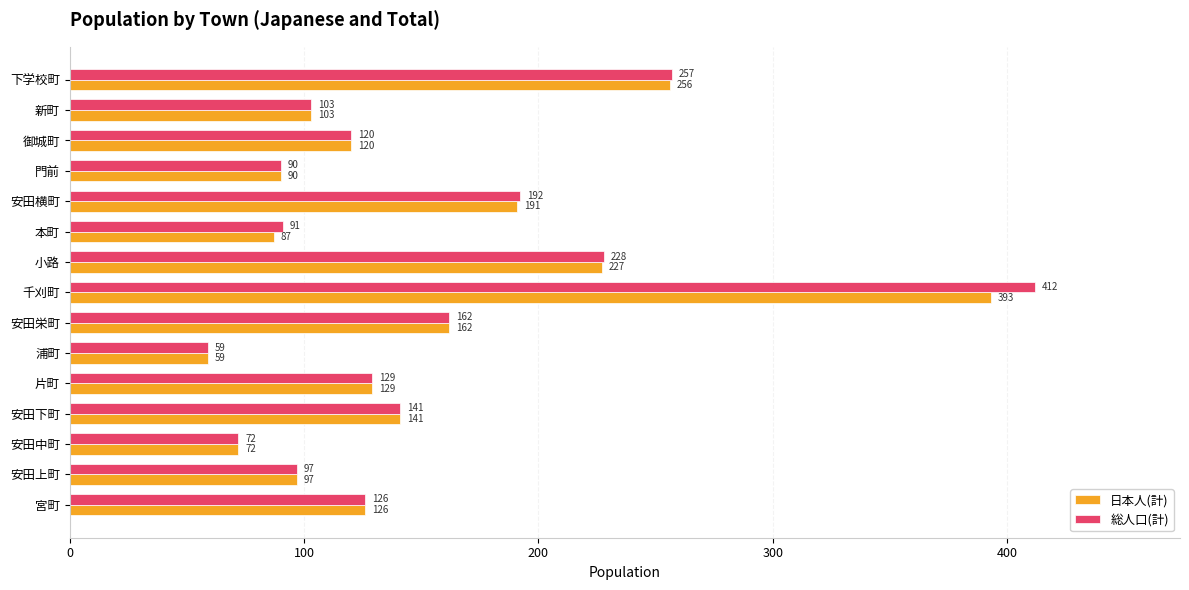

Is it true that 総人口(計) equals 41 at 門前?

False